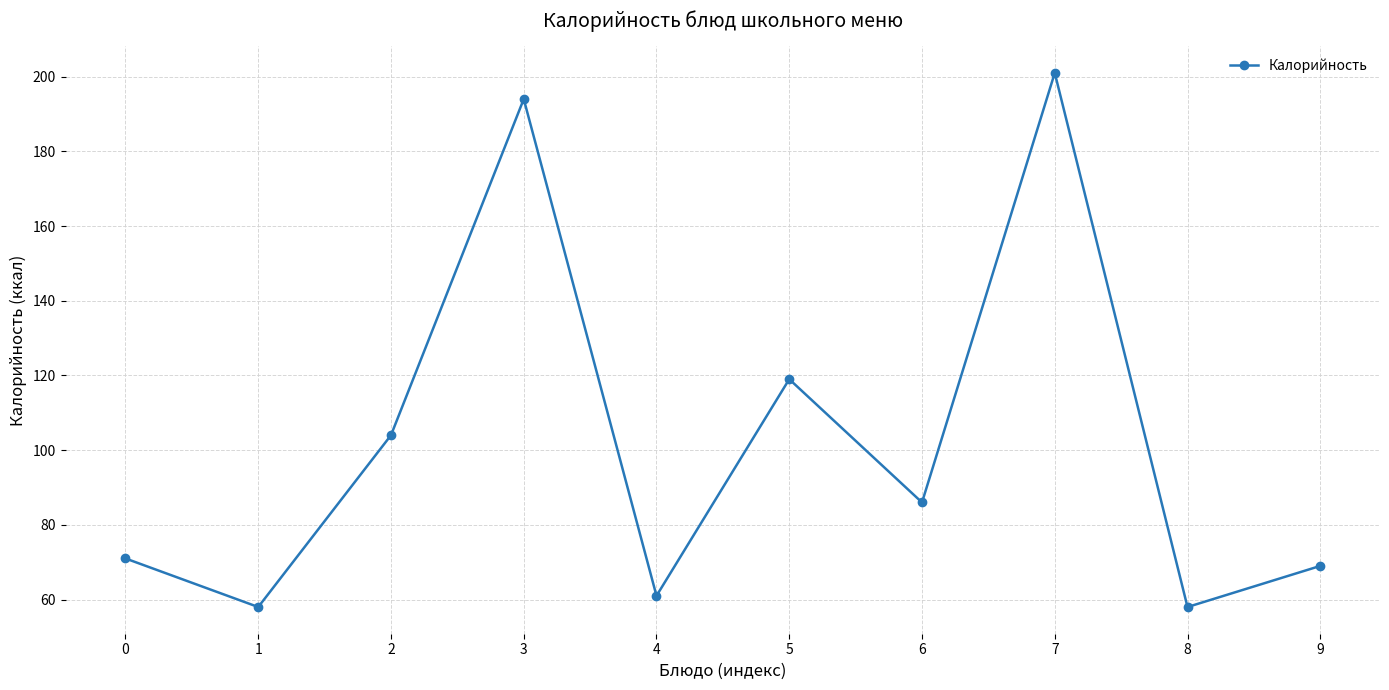

How many categories are shown in the chart?

10